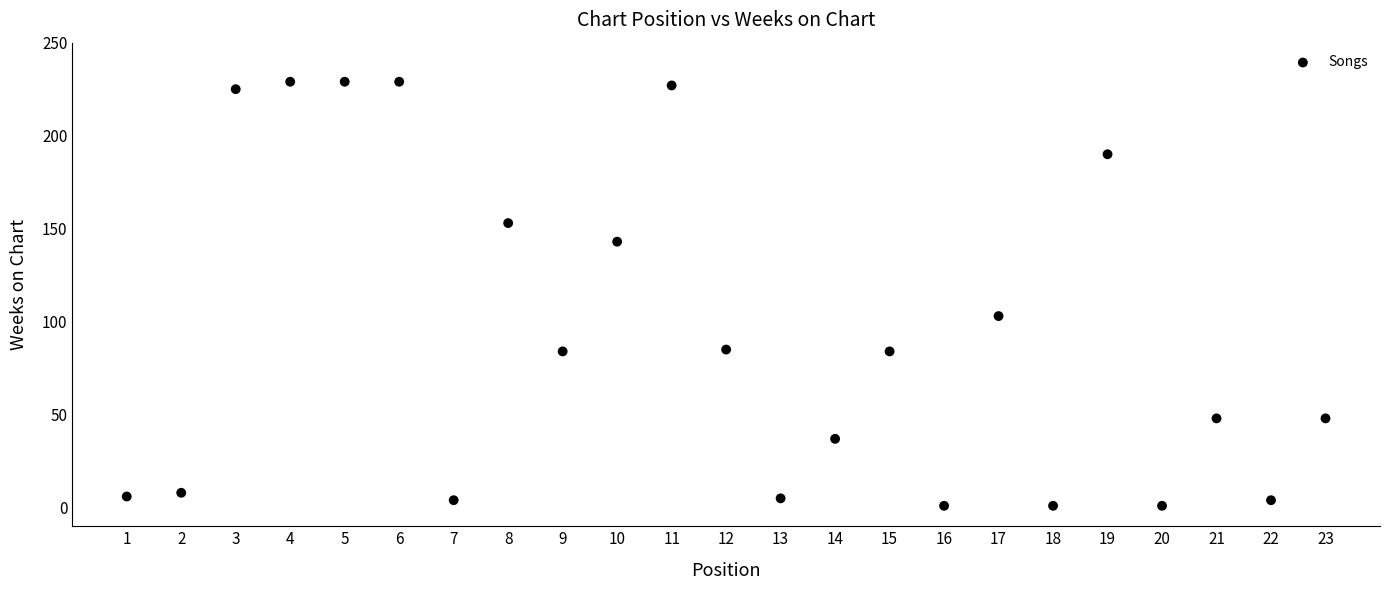

What is the range of X values (max minus min)?

22